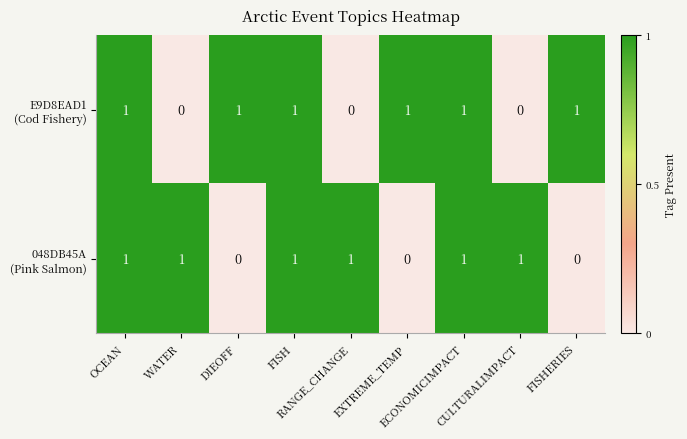

At how many categories does at least one series exceed 0?

9